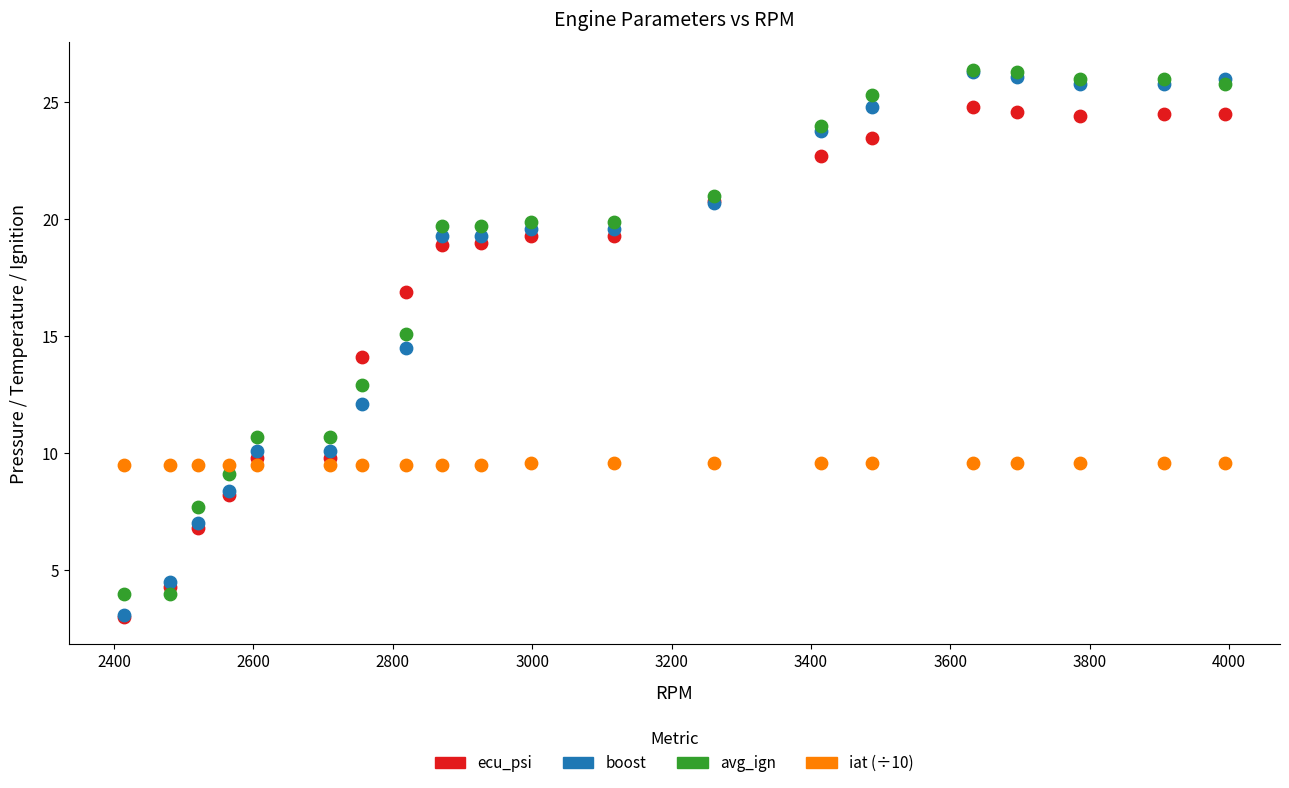

What are all the series names shown in the legend?

ecu_psi, boost, avg_ign, iat (÷10)